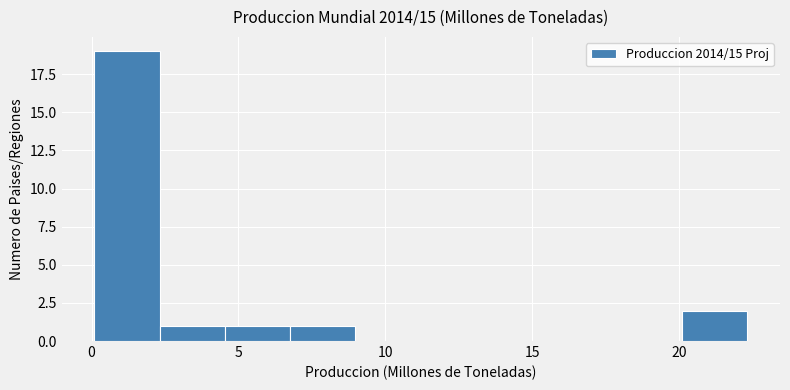

Reading left to right, transcribe this chart: for each bar, give the range it covers on the x-axis and its height. Neither the bar edges nor the heights are printed on the chart, so give them approximately, as read against the axes.

0.0 to 2.5: 19
2.5 to 4.5: 1
4.5 to 7.0: 1
7.0 to 9.0: 1
9.0 to 11.0: 0
11.0 to 13.5: 0
13.5 to 15.5: 0
15.5 to 18.0: 0
18.0 to 20.0: 0
20.0 to 22.5: 2